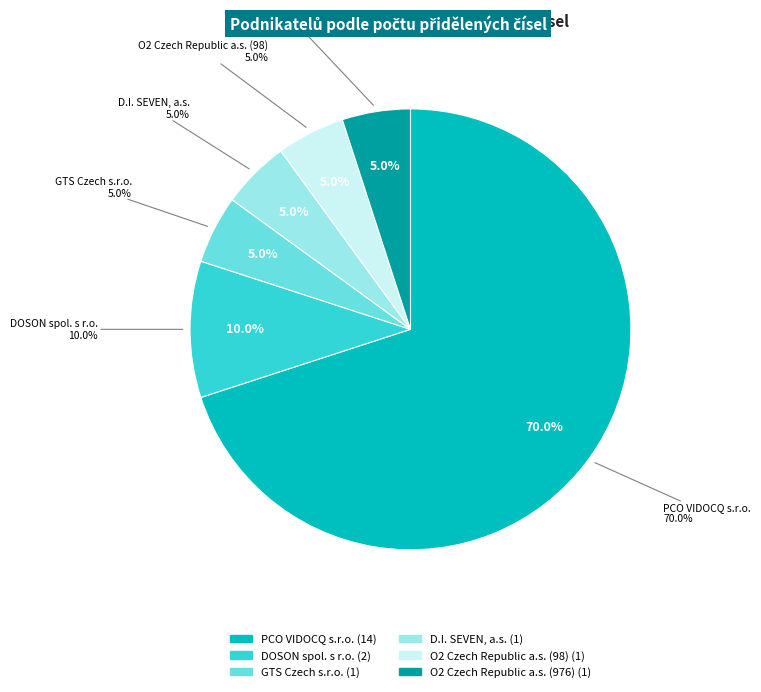

True or false: D.I. SEVEN, a.s. accounts for 5% of the total.

True